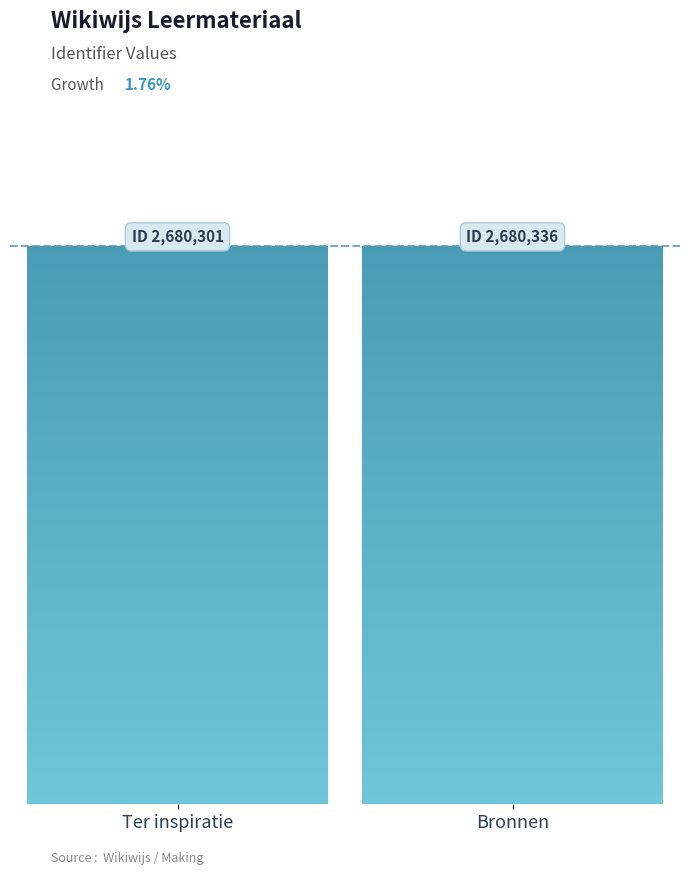

Between Bronnen and Ter inspiratie, which is larger?

Bronnen